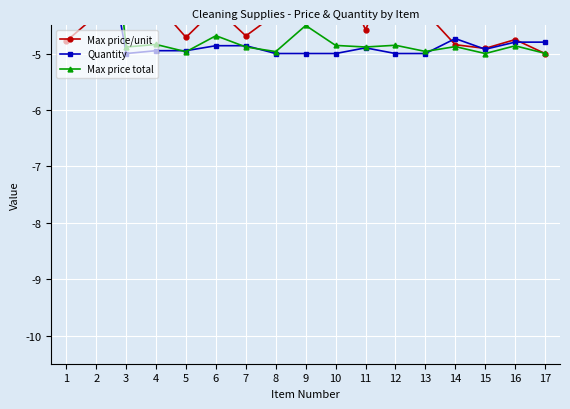

What is the value of the Max price/unit point at the 4th from the left?

-4.1